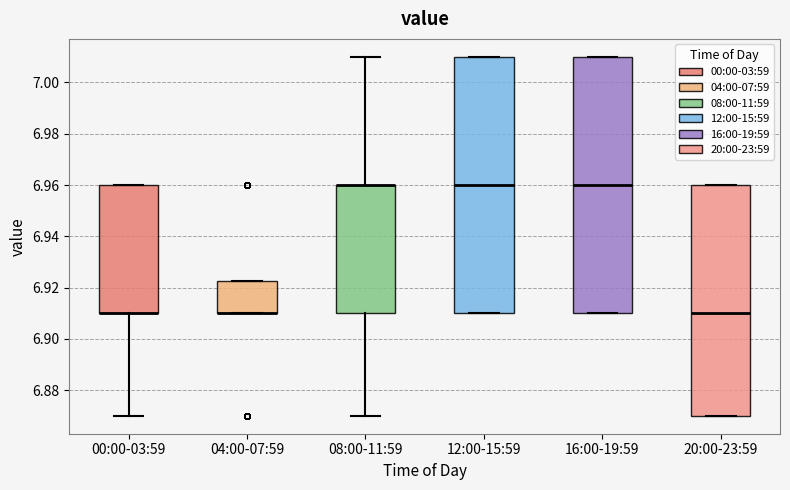

Reading left to right, read every box against the y-axis: the position of its median line, the range the box covers, and the ends of its whiskers. The values are not printed on the chart, so give them approximately, as read against the axis.

00:00-03:59: median 6.910 (drawn on the box's lower edge), box 6.910 to 6.960, whiskers 6.870 to 6.960
04:00-07:59: median 6.910 (drawn on the box's lower edge), box 6.910 to 6.922, whiskers 6.910 to 6.922
08:00-11:59: median 6.960 (drawn on the box's upper edge), box 6.910 to 6.960, whiskers 6.870 to 7.010
12:00-15:59: median 6.960, box 6.910 to 7.010, whiskers 6.910 to 7.010
16:00-19:59: median 6.960, box 6.910 to 7.010, whiskers 6.910 to 7.010
20:00-23:59: median 6.910, box 6.870 to 6.960, whiskers 6.870 to 6.960